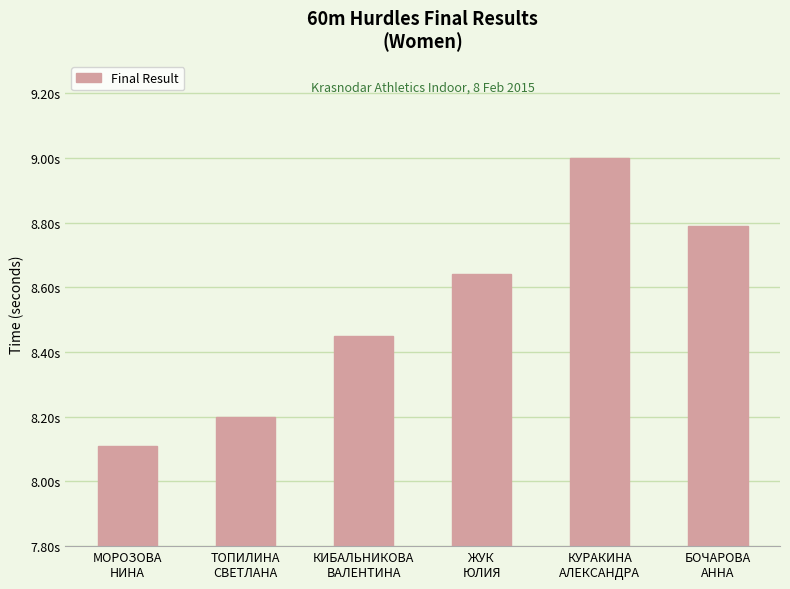

Does the chart contain any negative values?

No